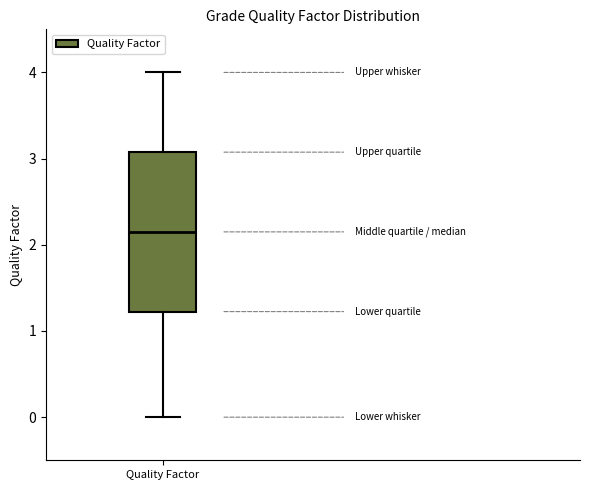

Read this box plot against the y-axis: the position of the median line, the range covered by the box, and the ends of both whiskers. The values are not printed on the chart, so give them approximately, as read against the axis.

median 2.2, box 1.2 to 3.1, whiskers 0.0 to 4.0